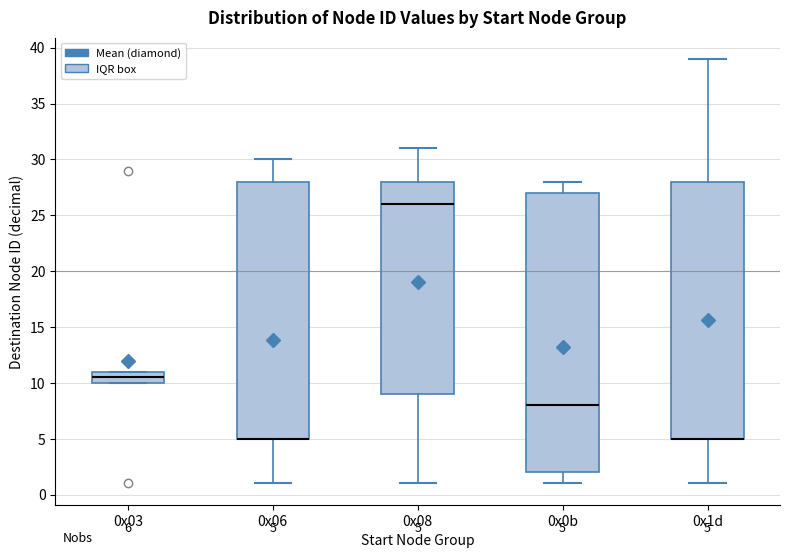

Comparing the boxes themselves (not the whiskers), which one is the tallest?

0x0b